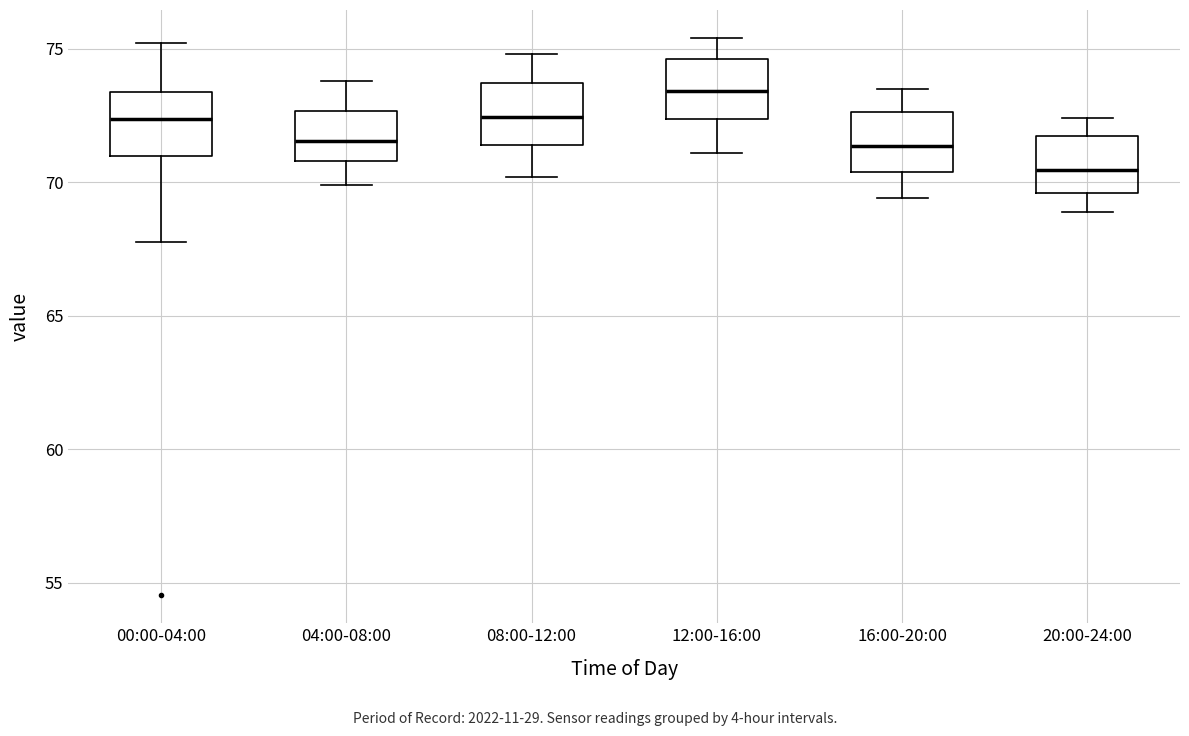

Which box's median line is the highest?

12:00-16:00